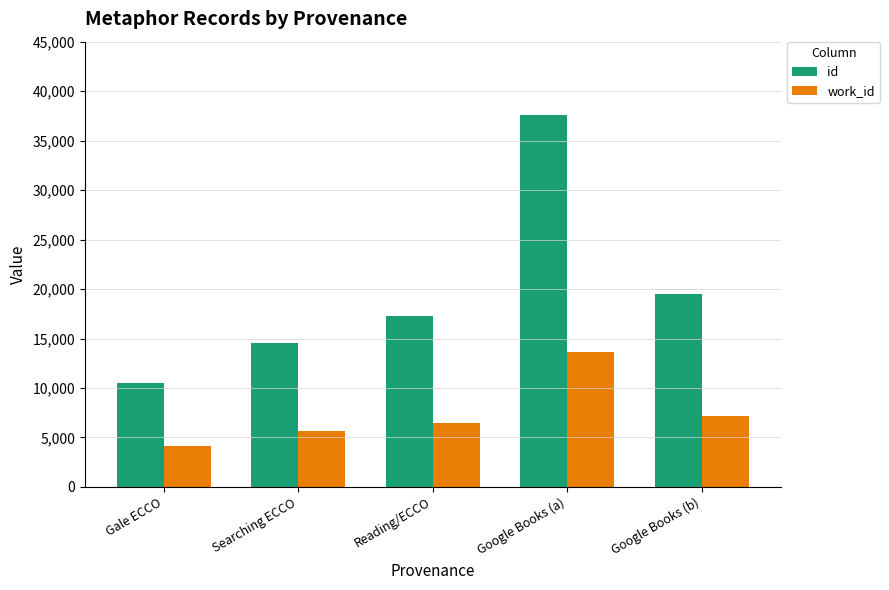

Which category has the highest value across all series?

Google Books (a)